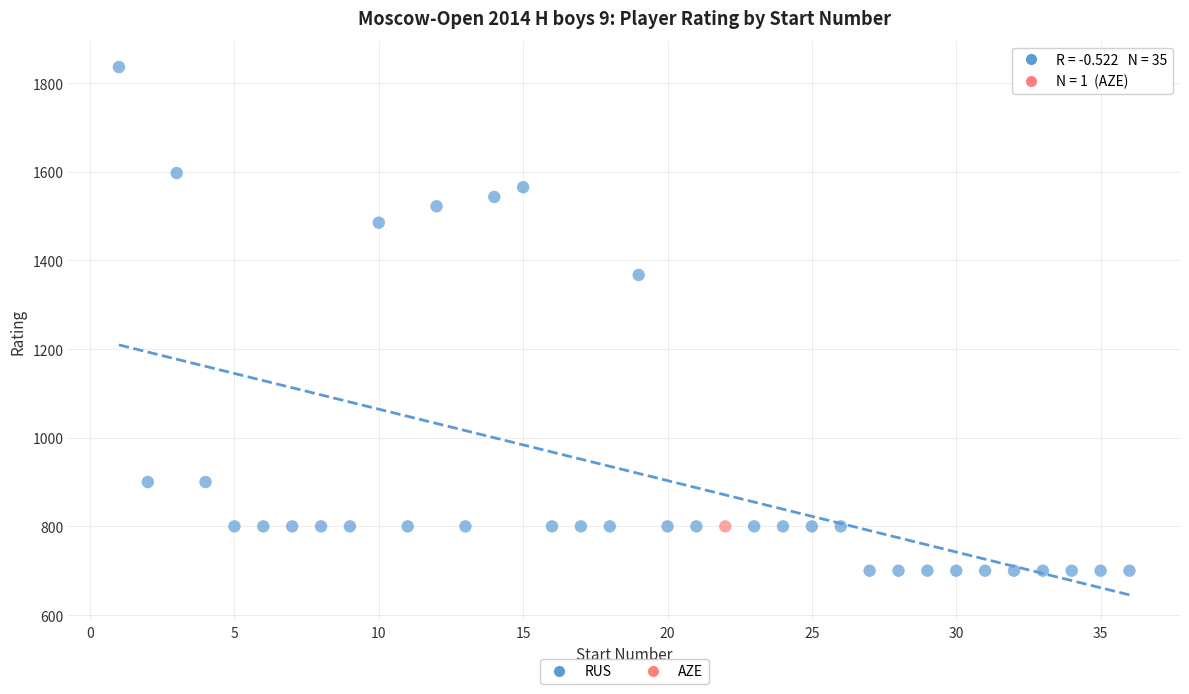

What are all the series names shown in the legend?

RUS, AZE